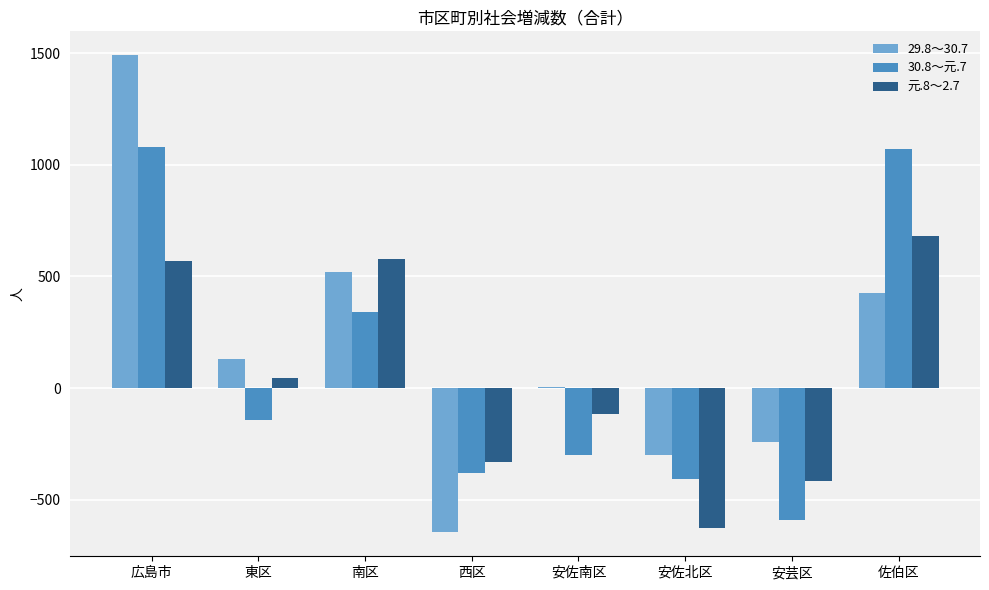

What is the sum of all 30.8～元.7 values?

669